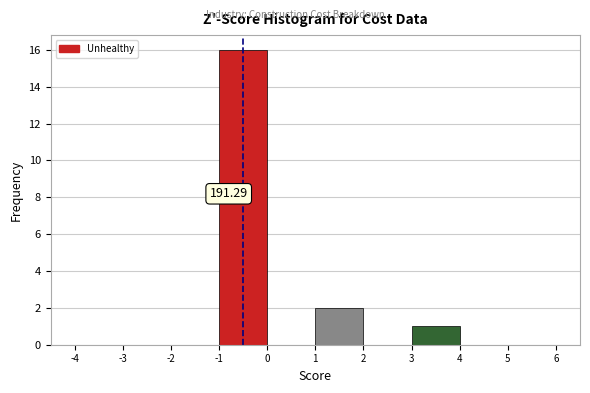

Over which range of the x-axis is the bar tallest?

-1 to 0